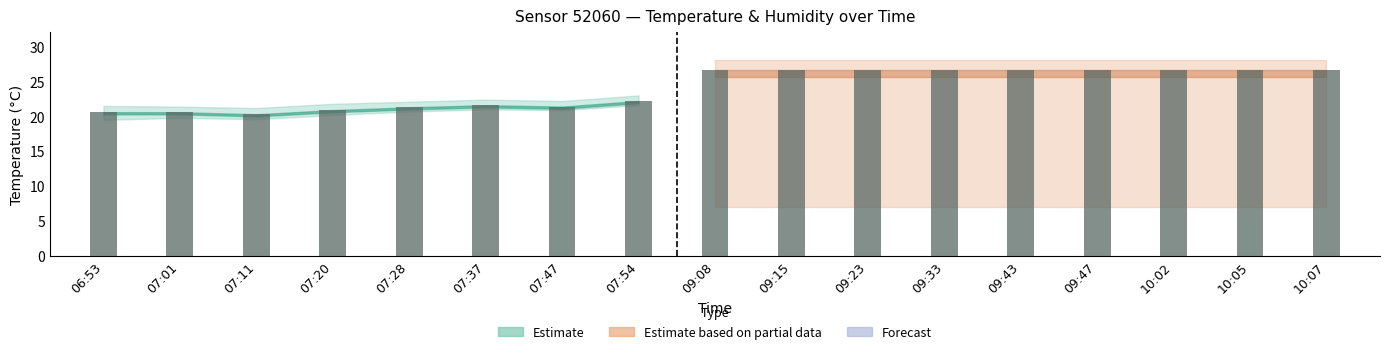

How many data points does each series have?

8